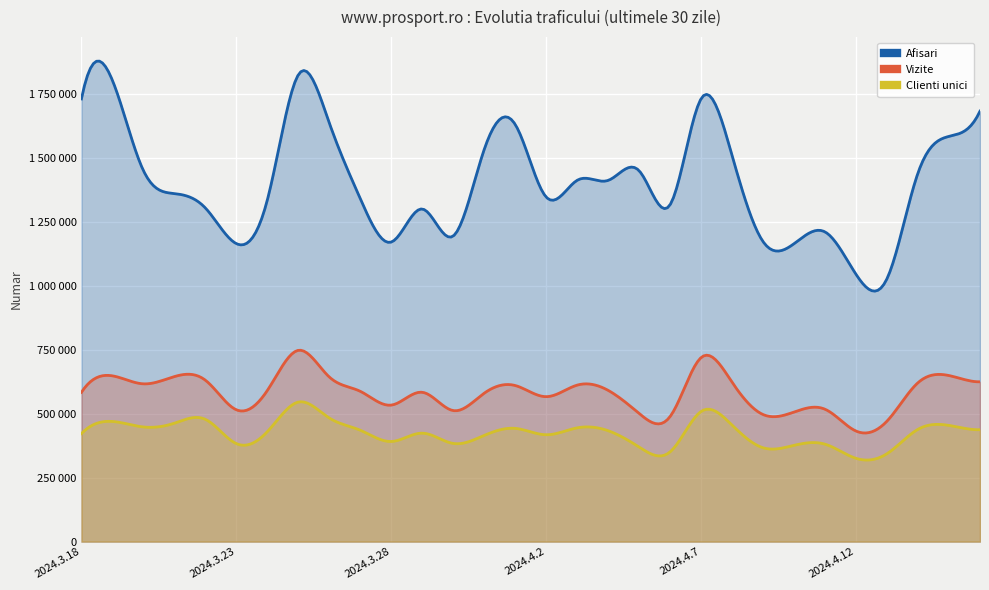

In Afisari, how many points are higher than both neighbors (excluding endpoints)?

8